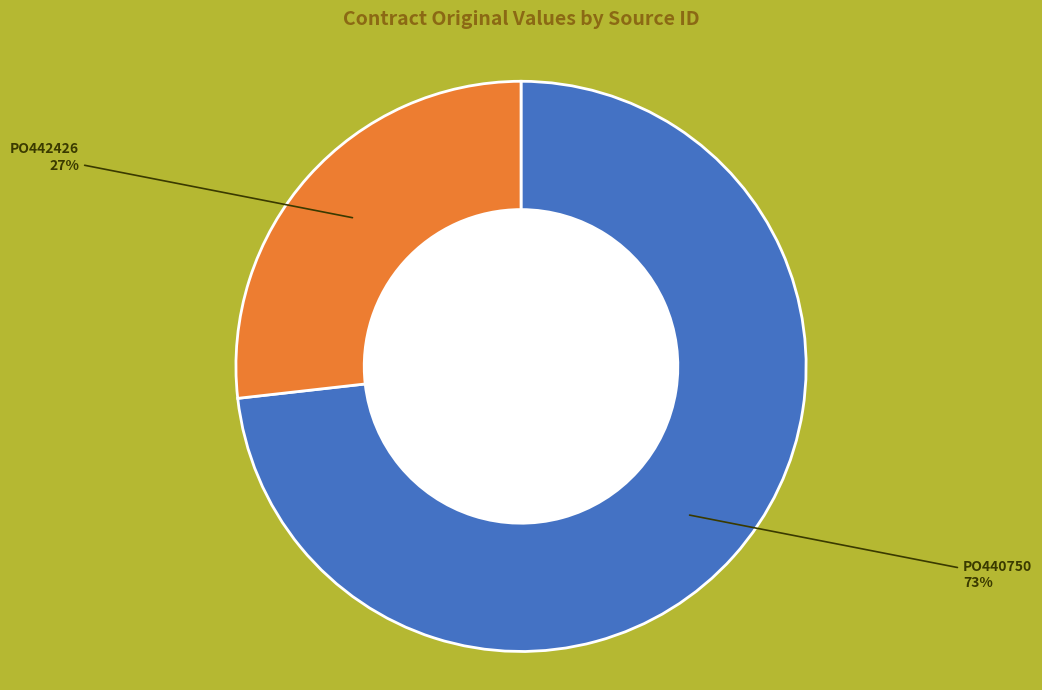

How many slices are in this pie chart?

2